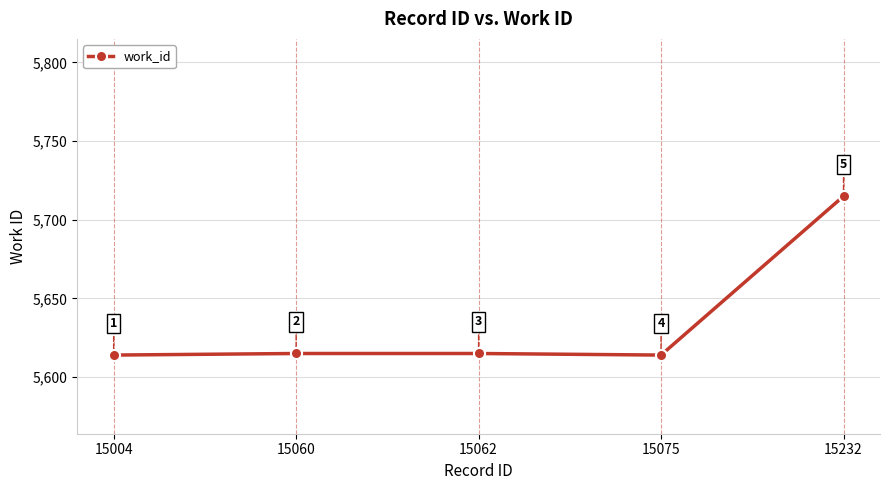

How many points are lower than both their immediate neighbors (excluding endpoints)?

1